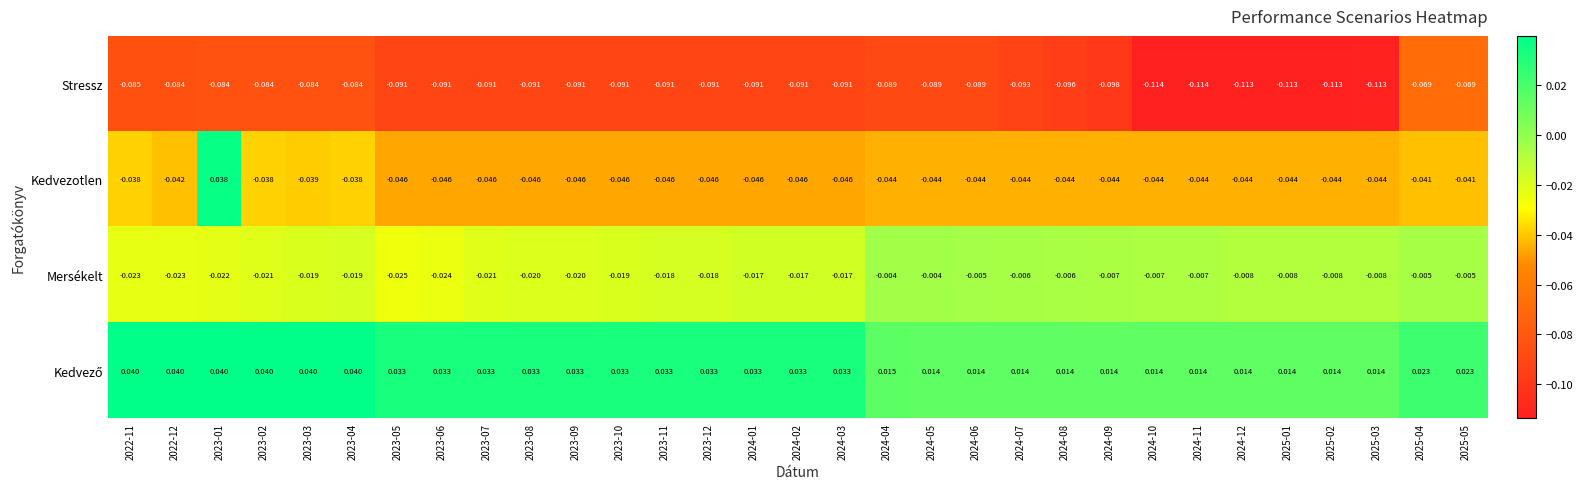

Which series changed the most between 2024-08 and 2025-02?

Stressz